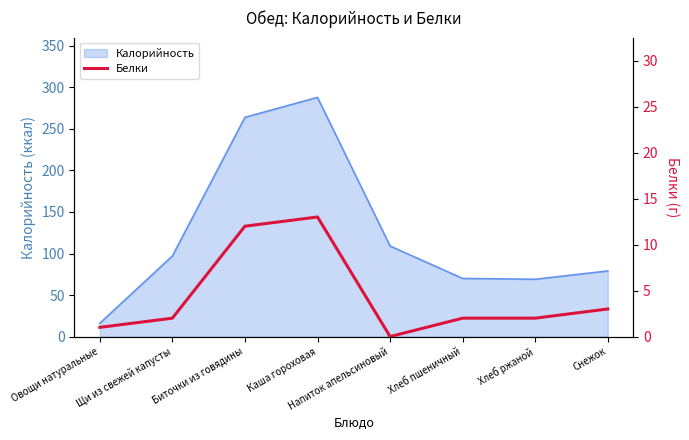

Where is Калорийность nearest to the value 152?

Напиток апельсиновый